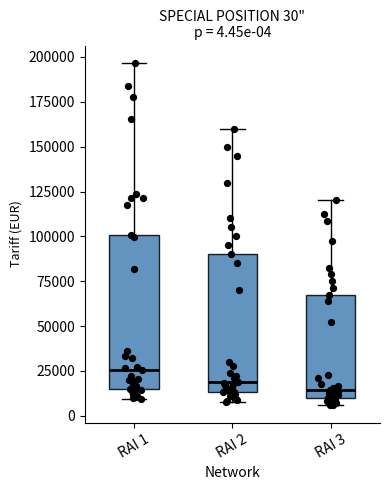

Comparing the boxes themselves (not the whiskers), which one is the tallest?

RAI 1